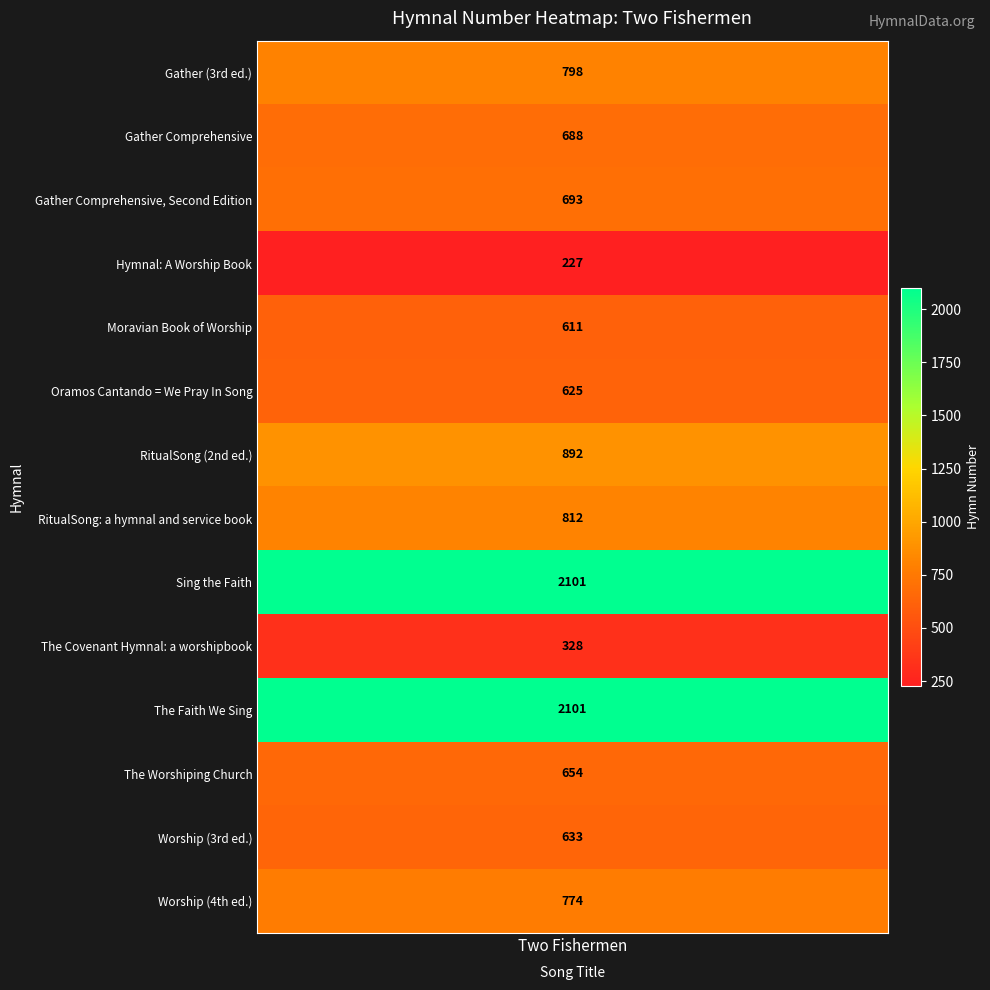

Reading right to left, extract all data points from this chart.

Worship (4th ed.)=774	Worship (3rd ed.)=633	The Worshiping Church=654	The Faith We Sing=2101	The Covenant Hymnal: a worshipbook=328	Sing the Faith=2101	RitualSong: a hymnal and service book=812	RitualSong (2nd ed.)=892	Oramos Cantando = We Pray In Song=625	Moravian Book of Worship=611	Hymnal: A Worship Book=227	Gather Comprehensive, Second Edition=693	Gather Comprehensive=688	Gather (3rd ed.)=798